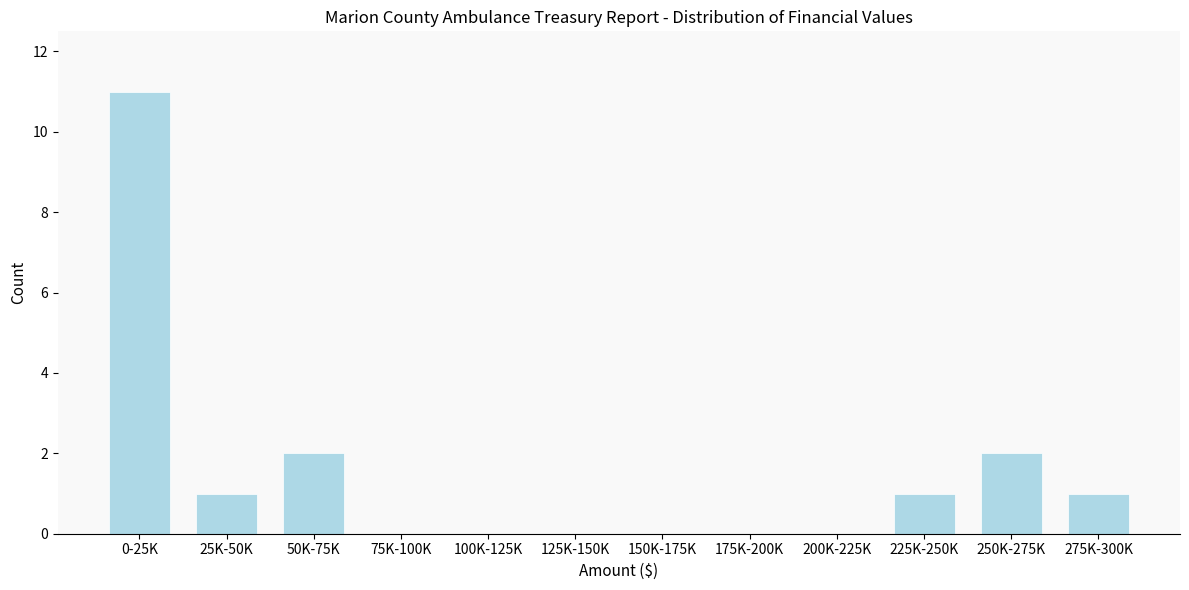

Reading right to left, what are all the values shown in this chart?

275K-300K=1	250K-275K=2	225K-250K=1	200K-225K=0	175K-200K=0	150K-175K=0	125K-150K=0	100K-125K=0	75K-100K=0	50K-75K=2	25K-50K=1	0-25K=11